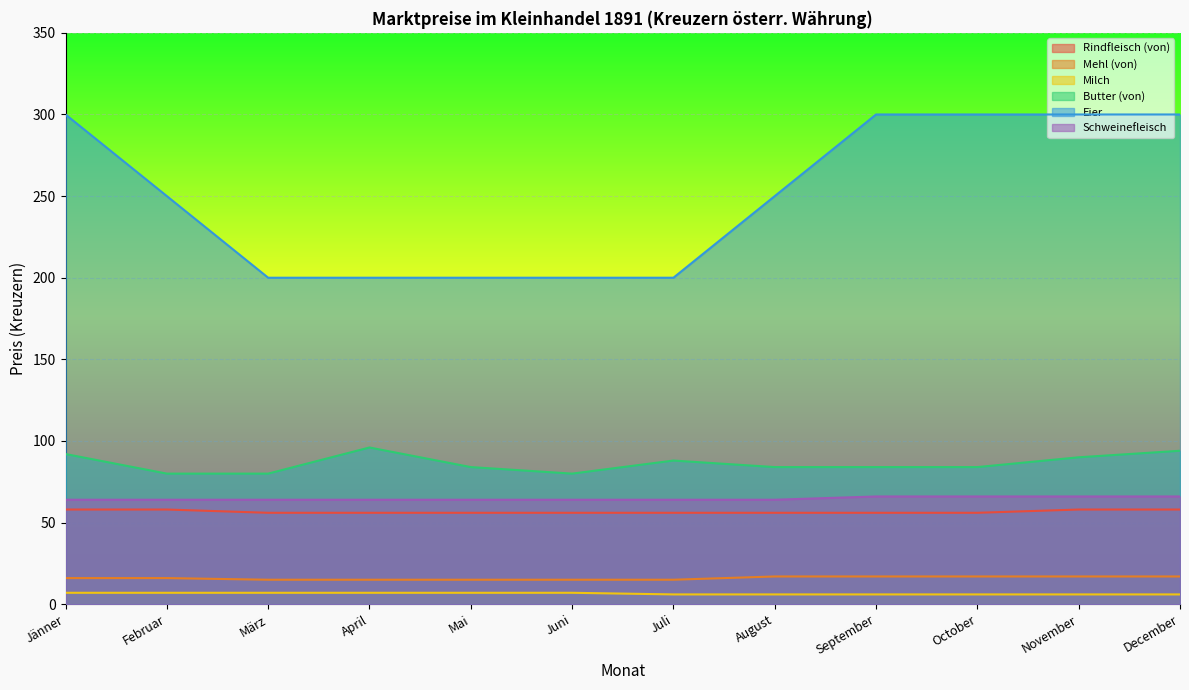

The value of Rindfleisch (von) at Februar is 96. True or false?

False